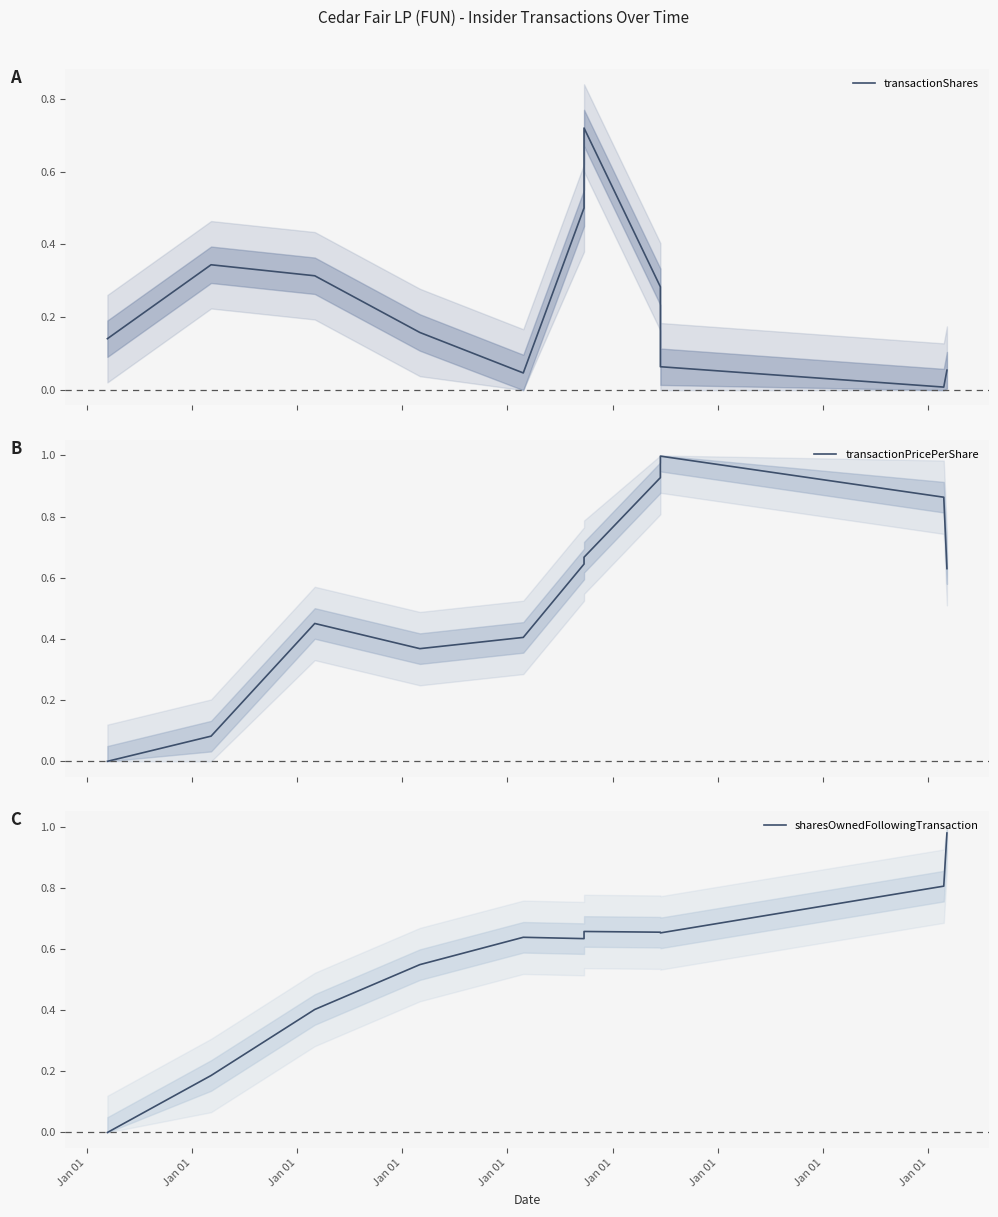

Between Jan 01 and Jan 01, which is larger?

Jan 01